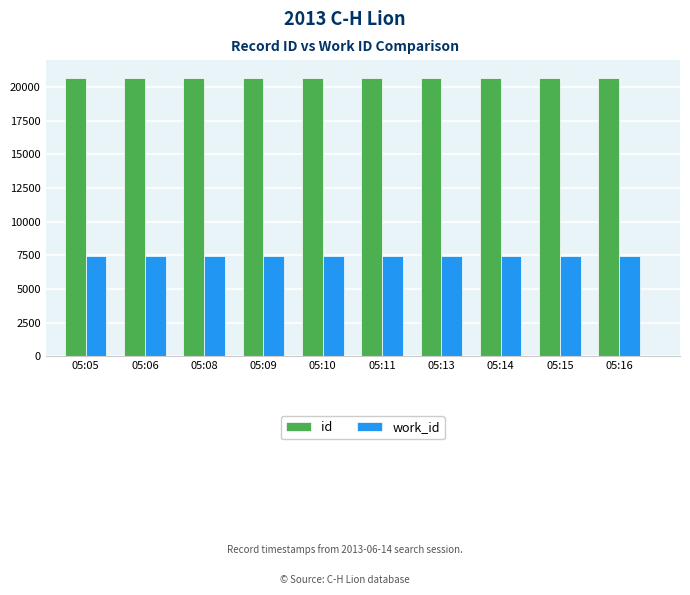

What is the spread (max minus min) of values at 05:11?

13243